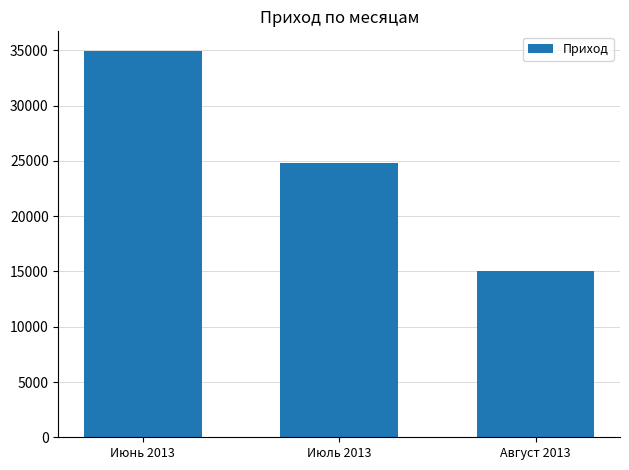

Approximately how many times larger is the value at Август 2013 compared to Июнь 2013?

0.4